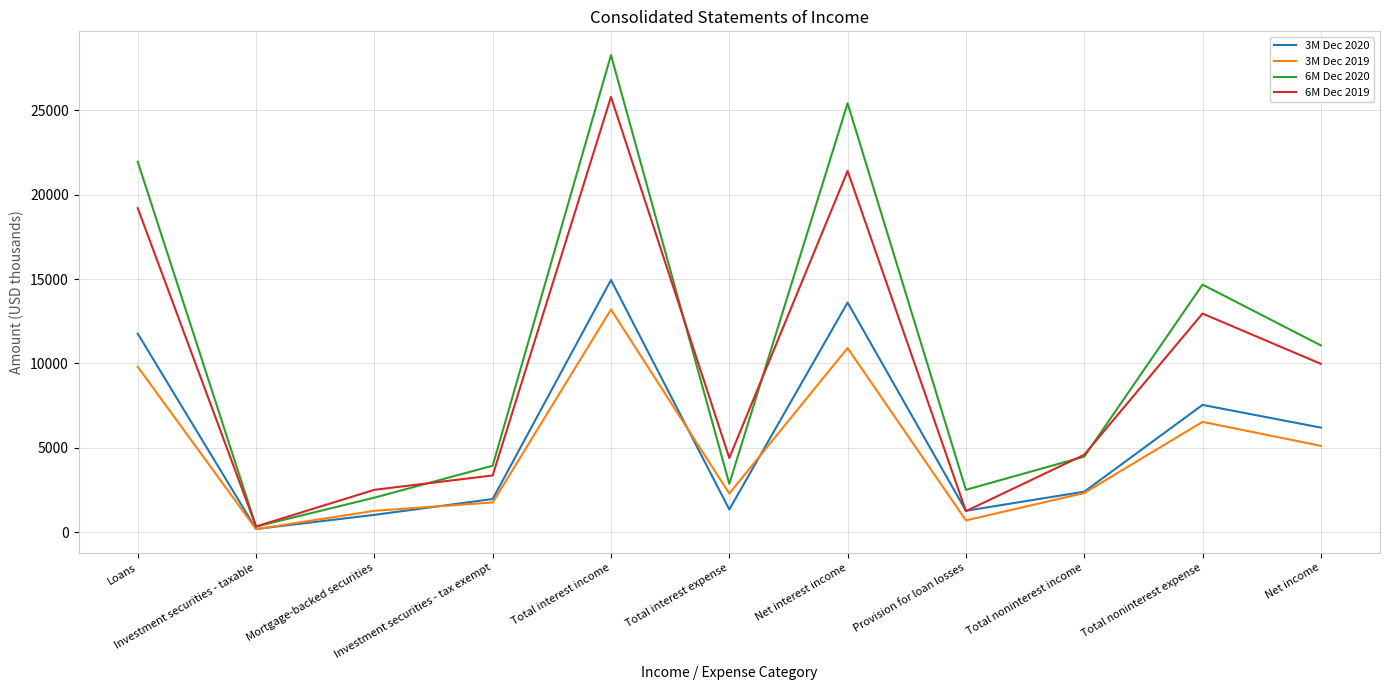

List the series in order of their peak value, lowest first.

3M Dec 2019, 3M Dec 2020, 6M Dec 2019, 6M Dec 2020